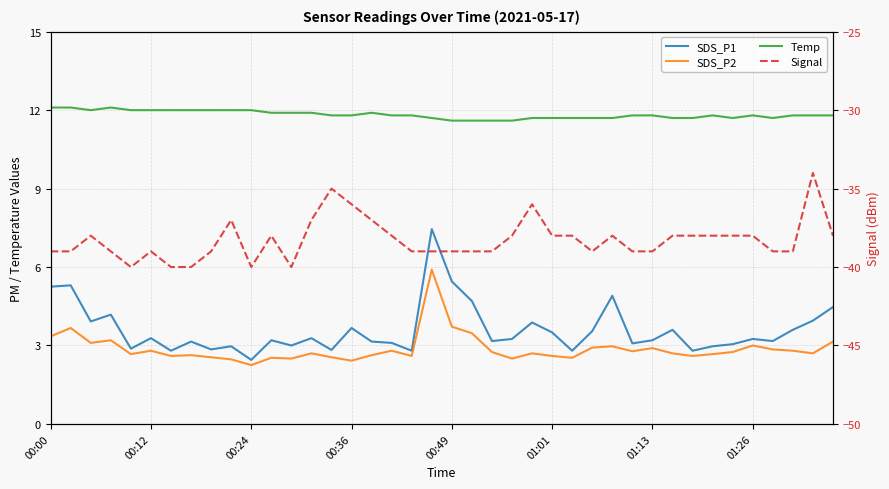

How many series are shown in this chart?

4